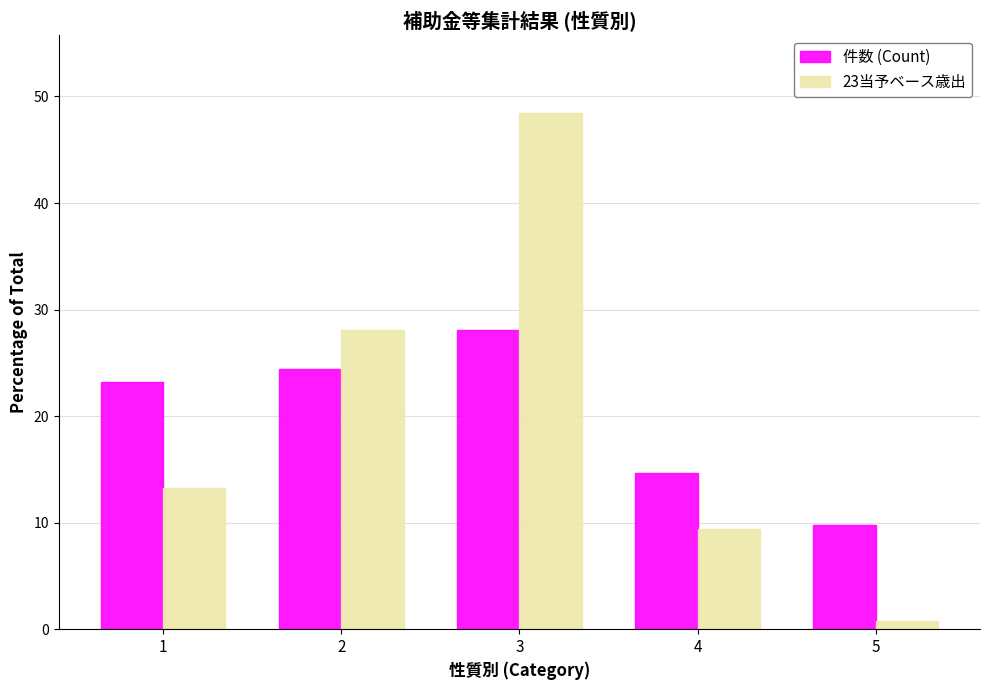

Reading left to right, transcribe all the data shown in this chart.

件数 (Count): 1=23.2	2=24.4	3=28.0	4=14.6	5=9.8
23当予ベース歳出: 1=13.2	2=28.1	3=48.5	4=9.4	5=0.8